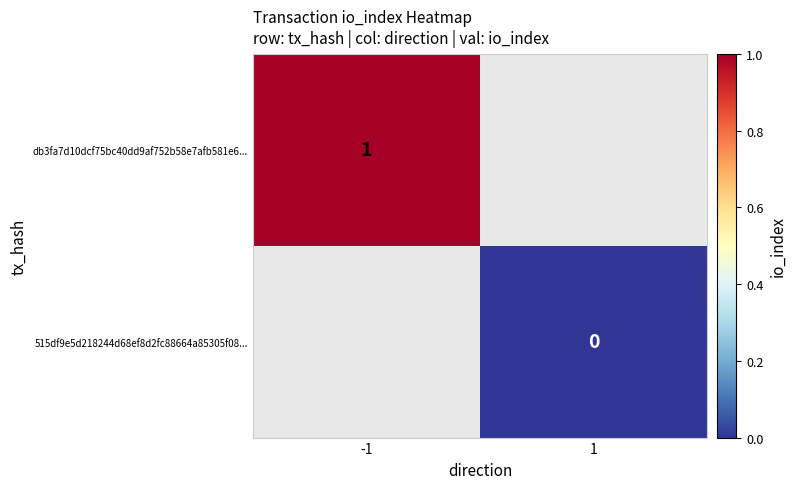

Is the value of db3fa7d10dcf75bc40dd9af752b58e7afb581e6... at -1 greater than the value of 515df9e5d218244d68ef8d2fc88664a85305f08... at 1?

Yes